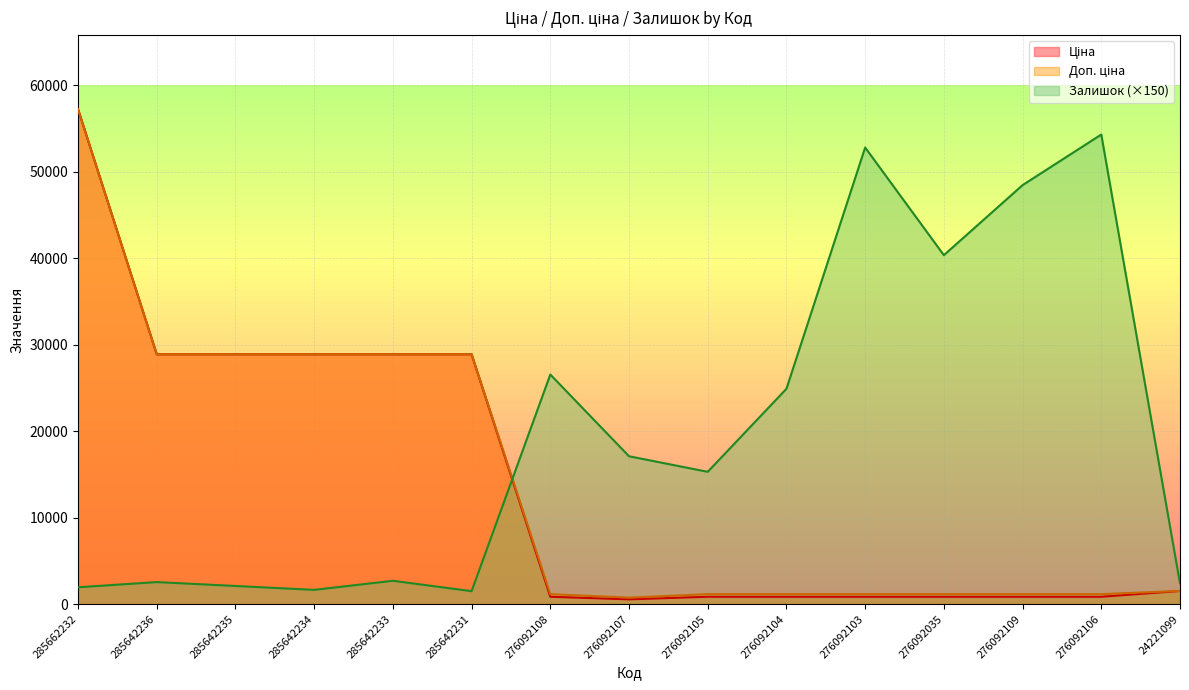

What is the label of the 2nd point from the right?

276092106